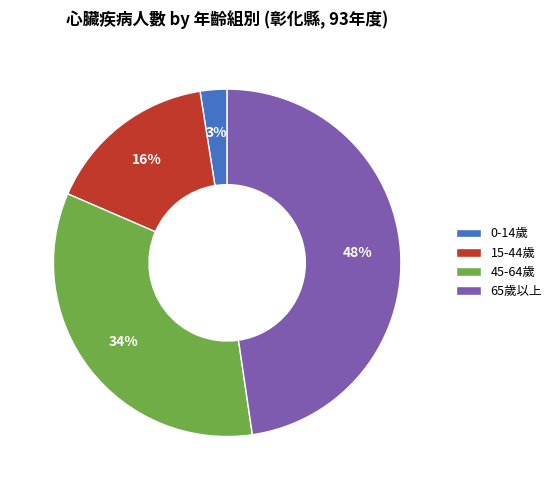

Count the number of slices in the pie.

4